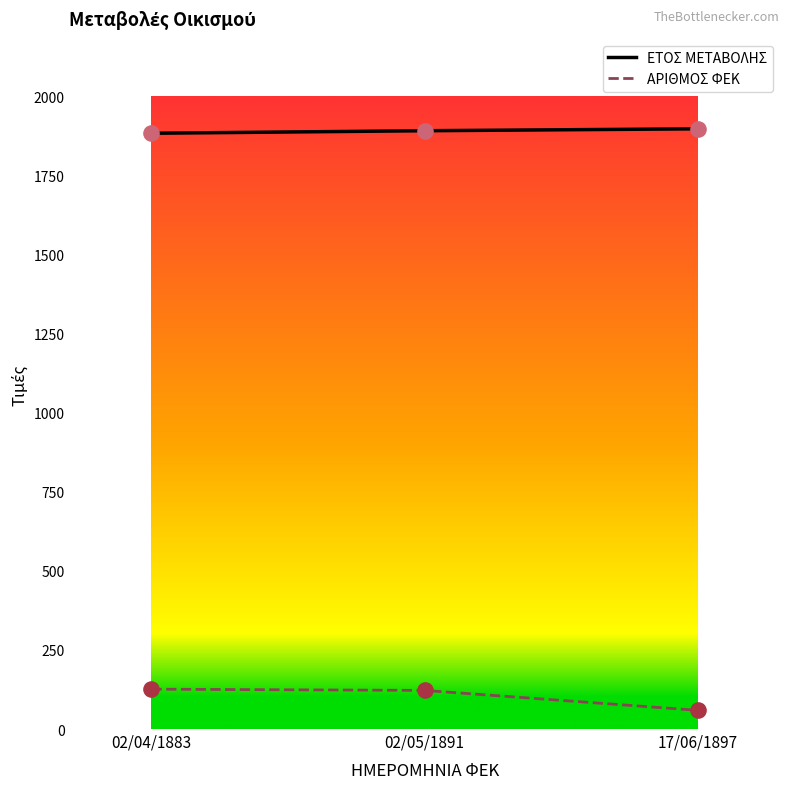

At how many categories does at least one series exceed 475?

3